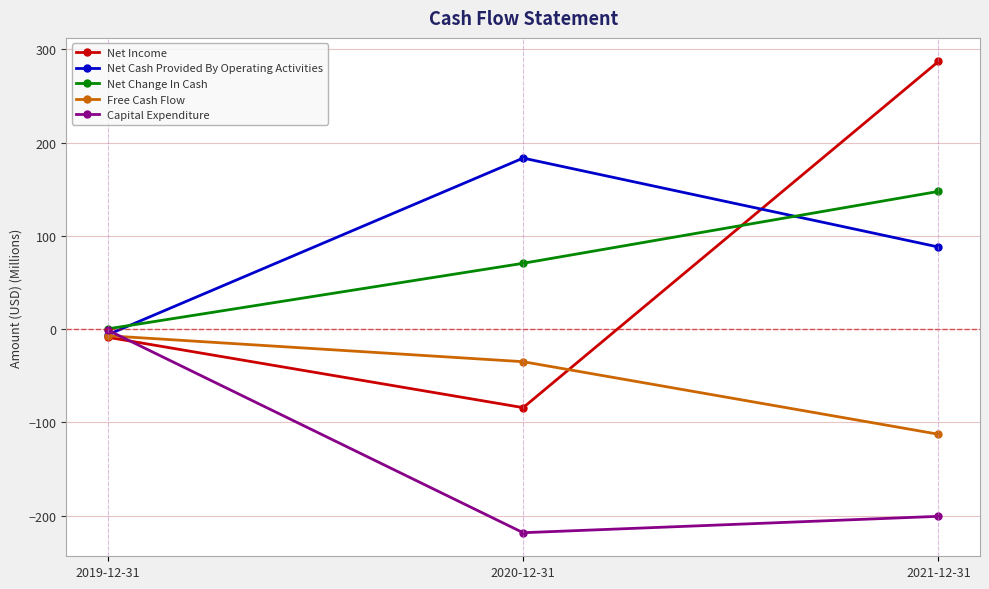

What are all the series names shown in the legend?

Net Income, Net Cash Provided By Operating Activities, Net Change In Cash, Free Cash Flow, Capital Expenditure